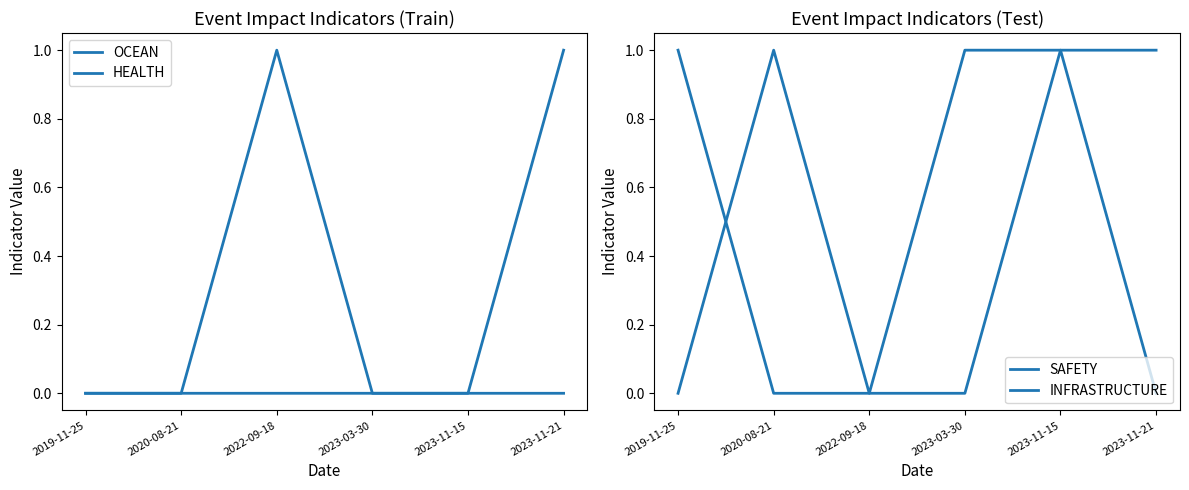

Which series has the largest total across all categories?

SAFETY